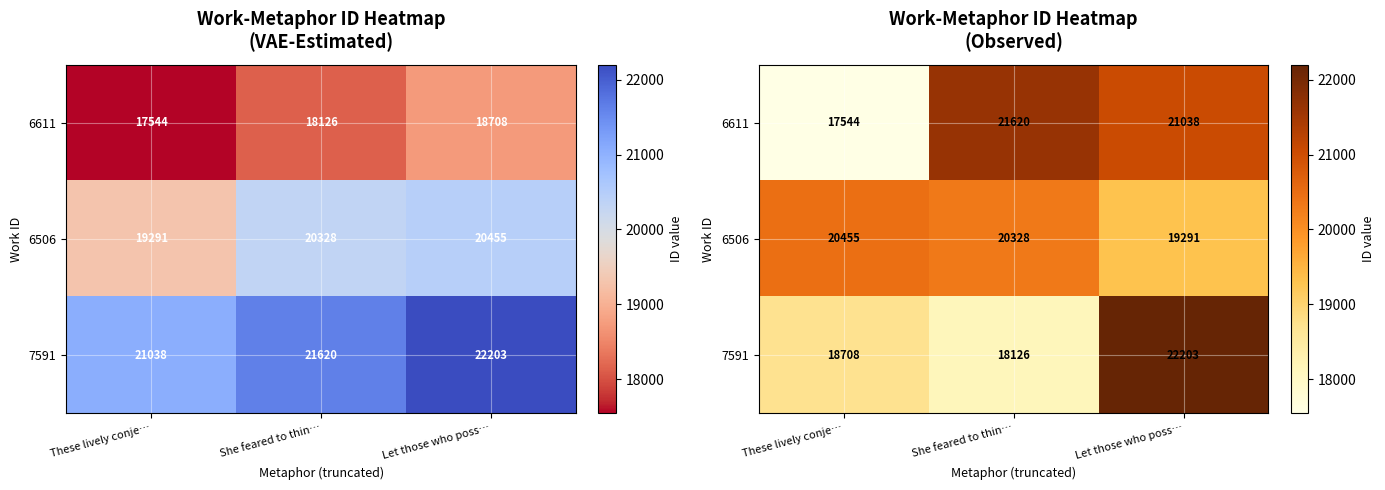

At which category is the sum across all series the highest?

Let those who poss…